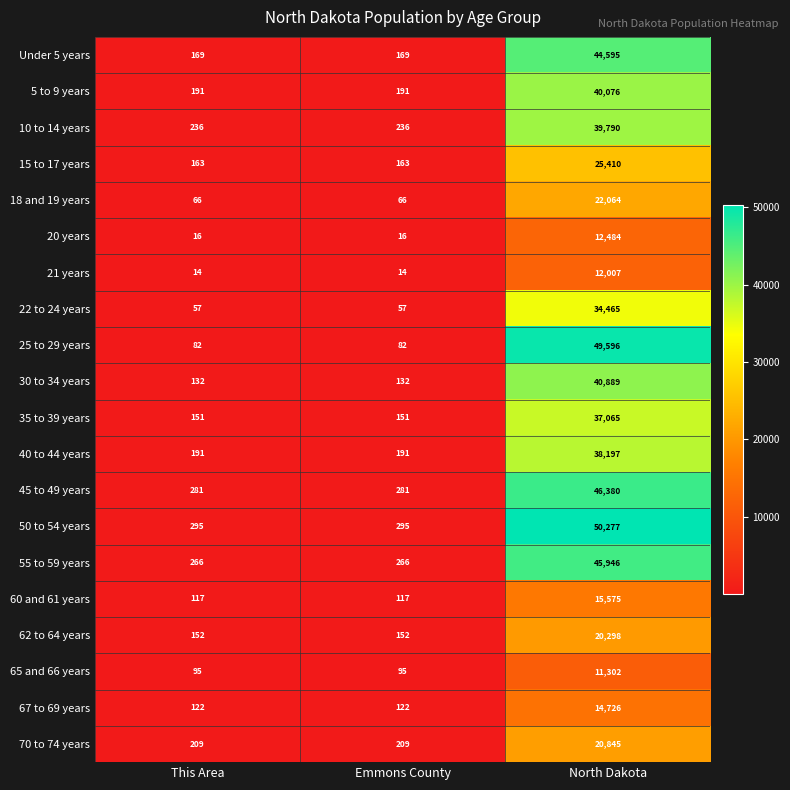

Is it true that 45 to 49 years equals 72849 at North Dakota?

False